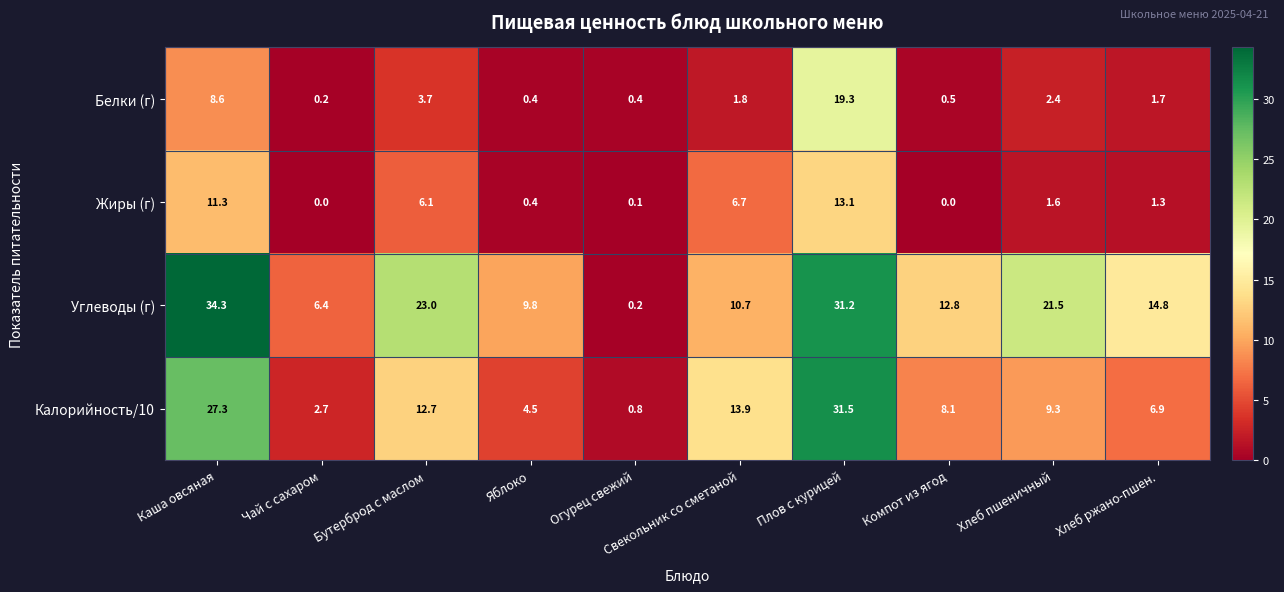

Where is Углеводы (г) nearest to the value 17?

Хлеб ржано-пшен.